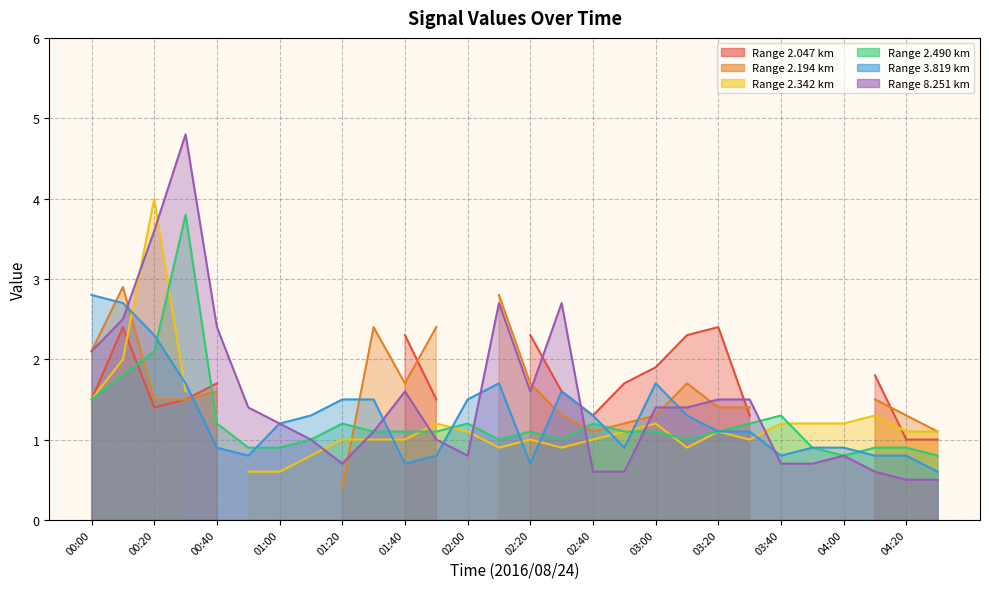

At which category is the sum across all series the highest?

00:30